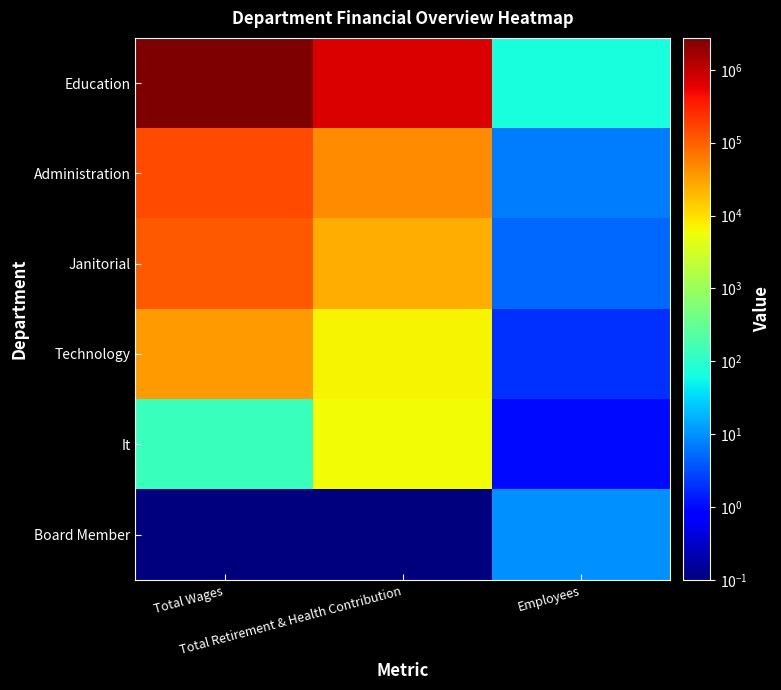

Which category has the lowest value across all series?

Total Wages